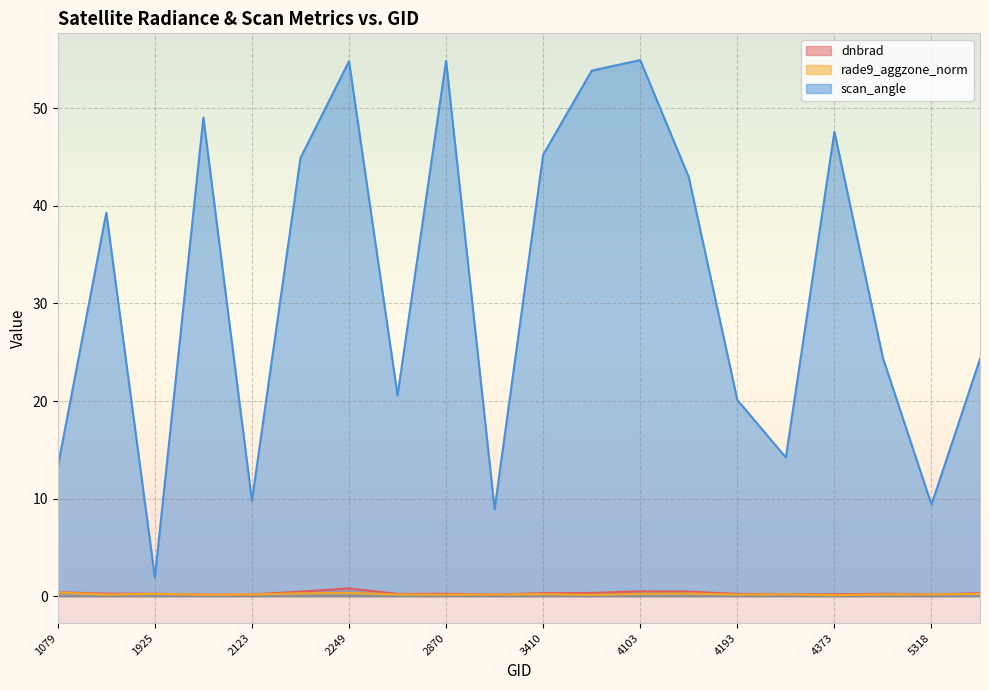

How many lines are shown in the chart?

3